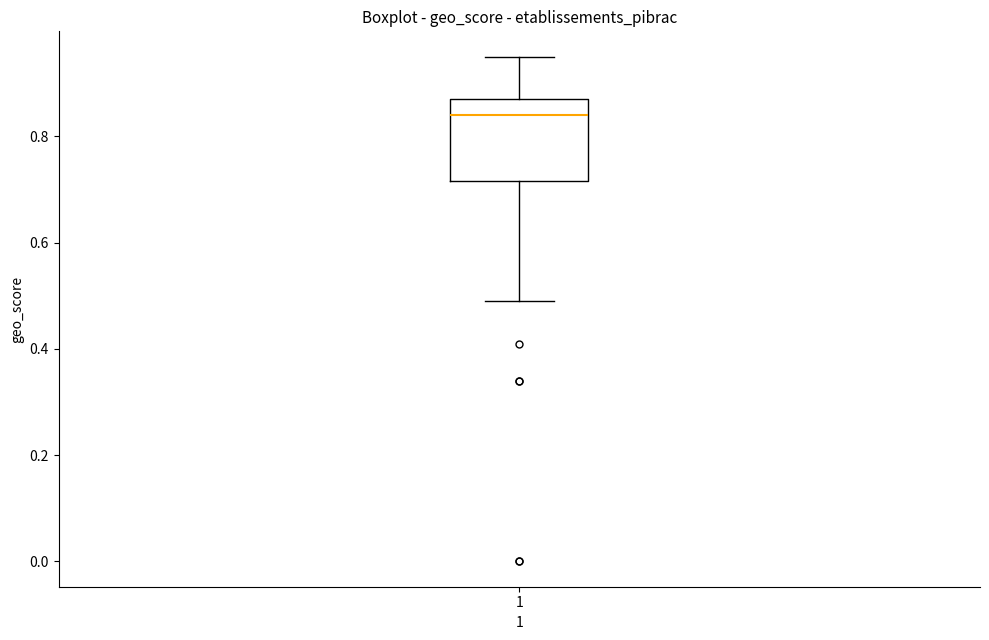

Read this box plot against the y-axis: the position of the median line, the range covered by the box, and the ends of both whiskers. The values are not printed on the chart, so give them approximately, as read against the axis.

median 0.84, box 0.72 to 0.88, whiskers 0.50 to 0.96